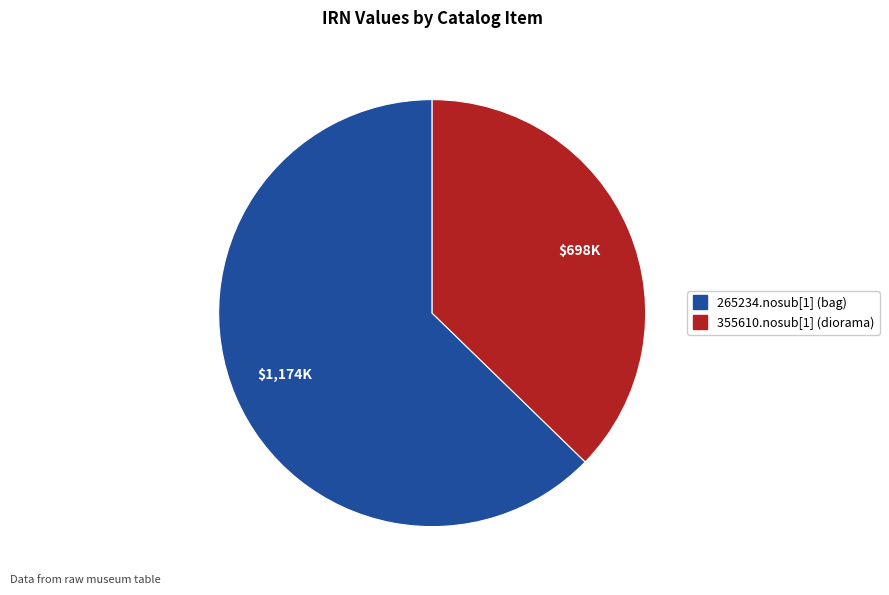

Which category has the smallest portion of the pie?

355610.nosub[1] (diorama)